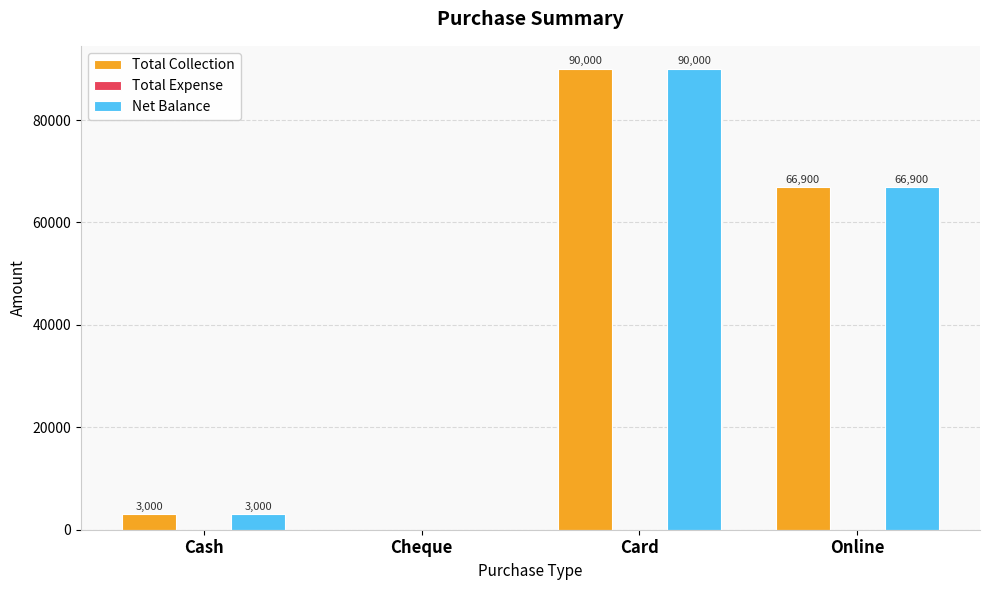

What is the approximate value of Total Collection at Online, to the nearest 100?

66900